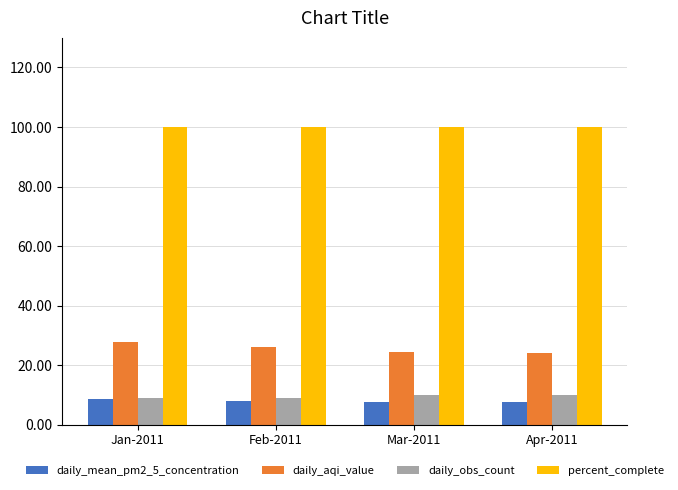

What is the sum of the percent_complete values at Feb-2011 and Mar-2011?

200.0